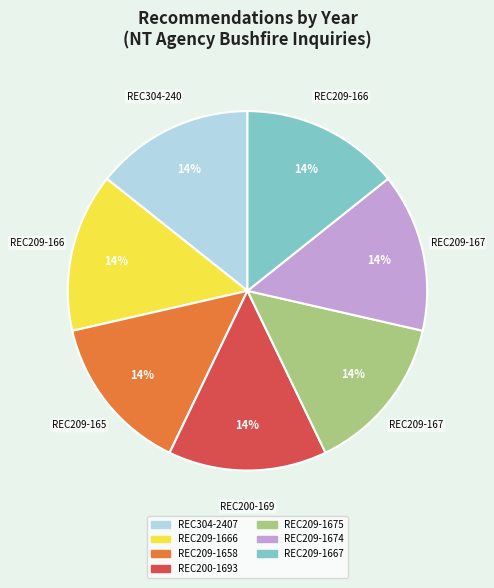

What percentage is the REC209-1666 slice, to the nearest percent?

14%